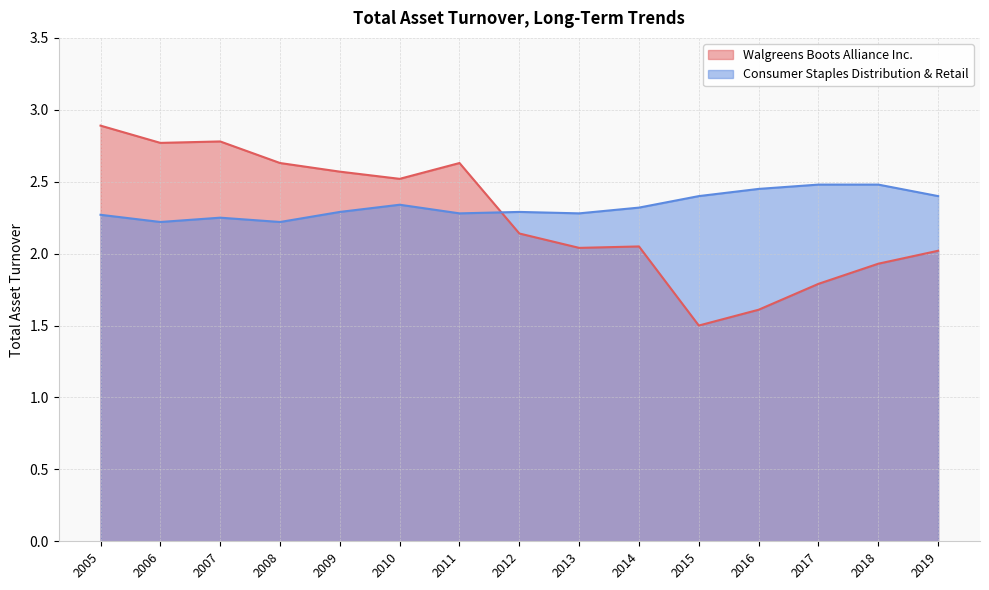

At which category does the chart reach its minimum across all series?

2015